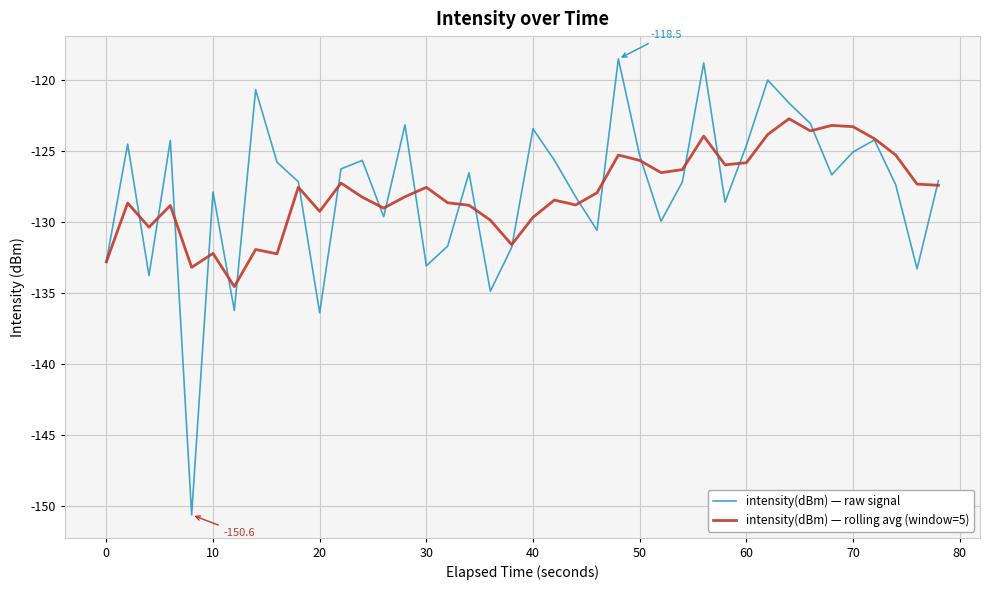

What is the maximum value for intensity(dBm) — raw signal?

-118.5